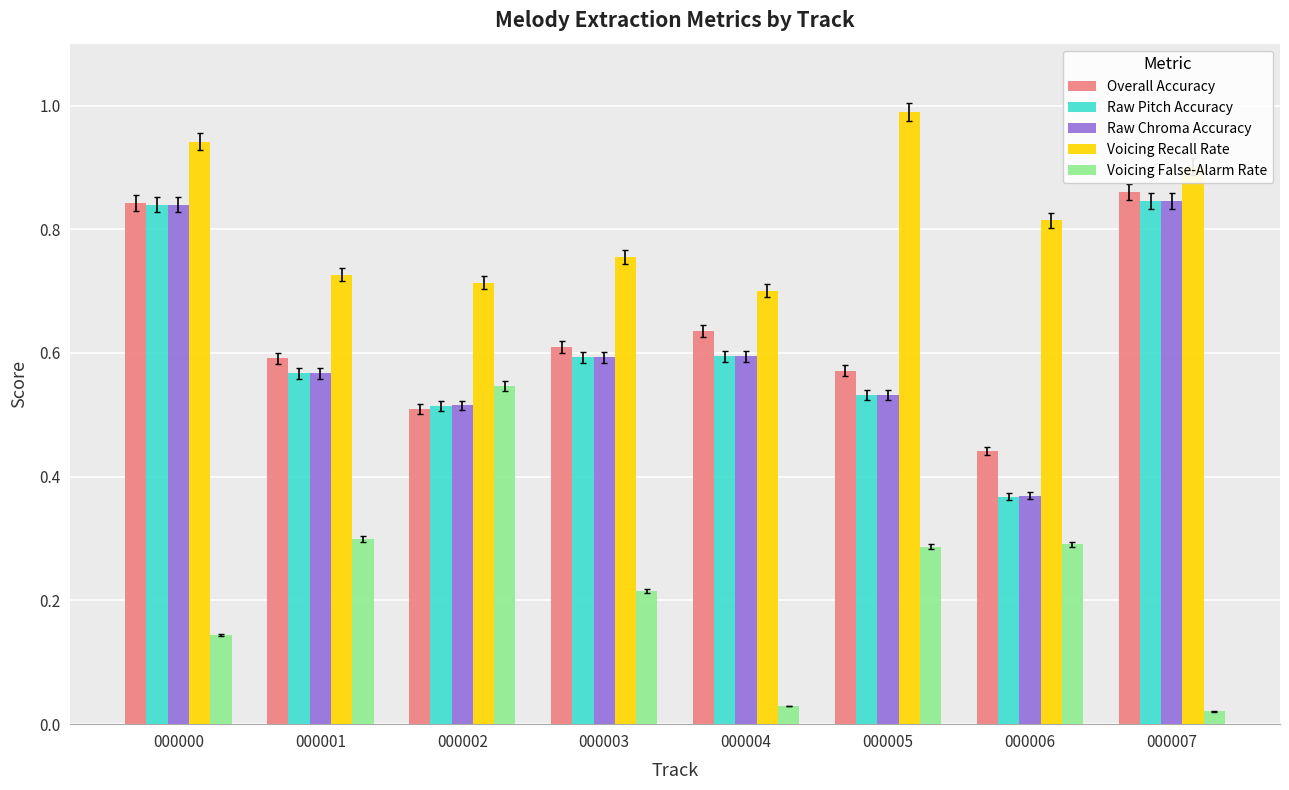

At which category is the sum across all series the highest?

000000